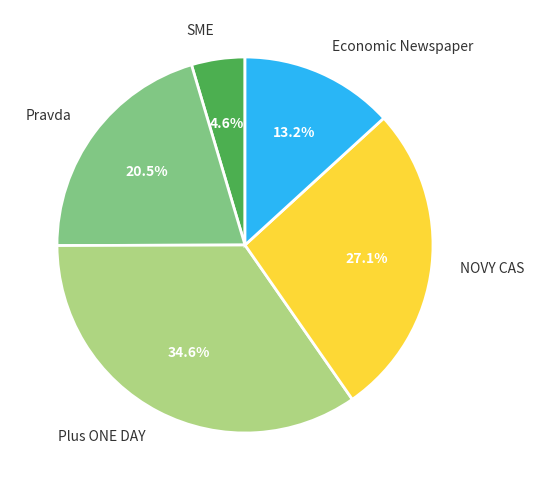

Is there a majority slice in this chart?

No